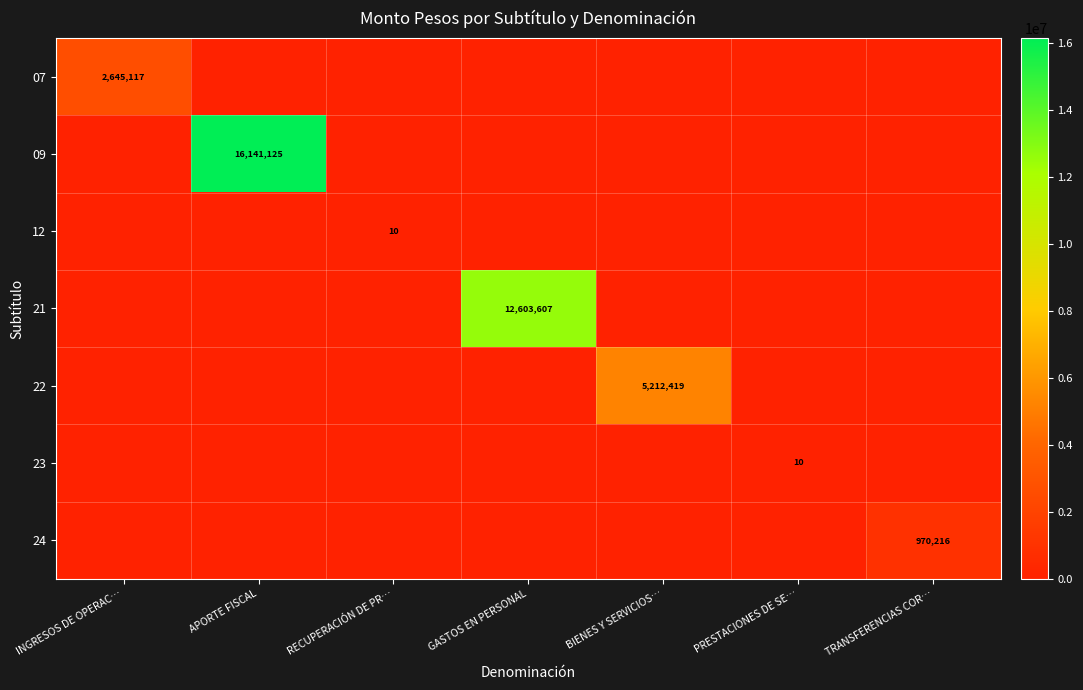

Between PRESTACIONES DE SE… and INGRESOS DE OPERAC…, which is larger?

INGRESOS DE OPERAC…